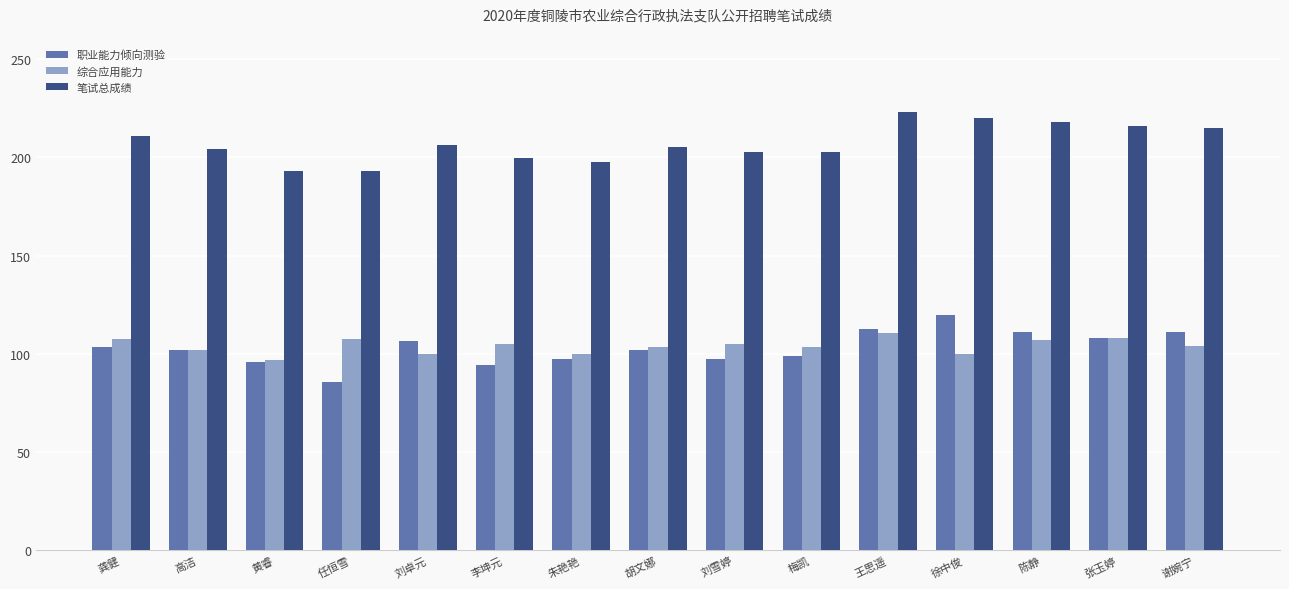

The 综合应用能力 series shows 97.0 at 黄睿. True or false?

True